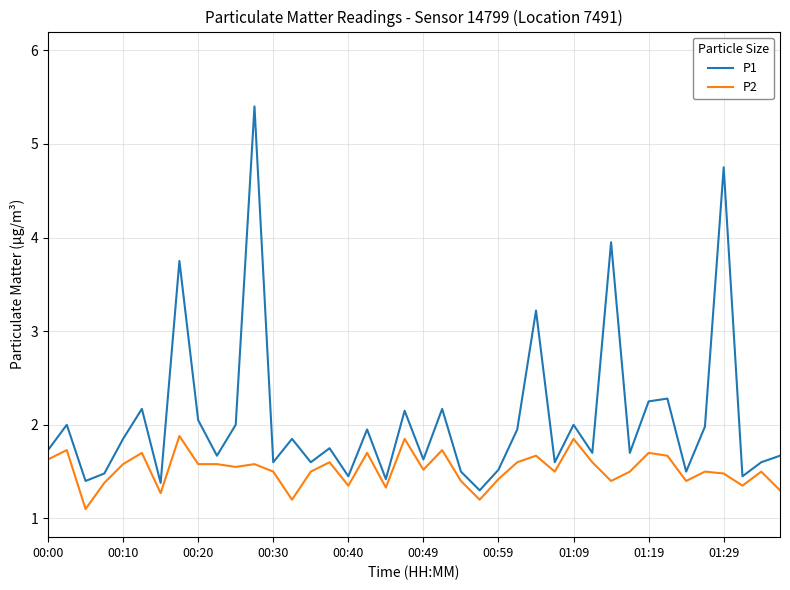

Which series has the largest total across all categories?

P1